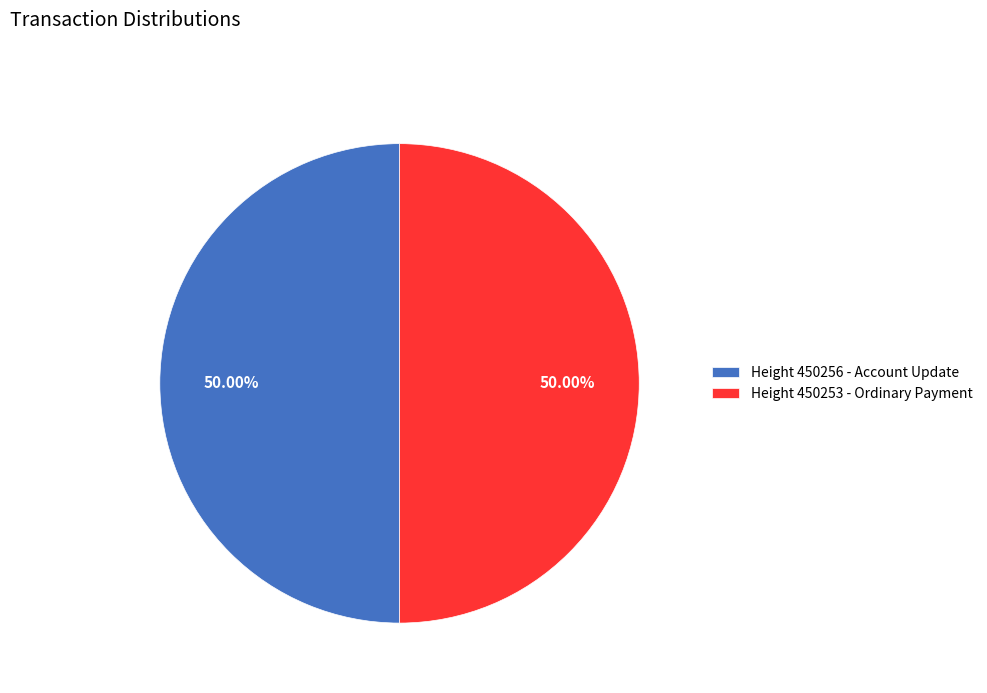

Do Height 450253 - Ordinary Payment and Height 450256 - Account Update together represent more than half of the pie?

Yes